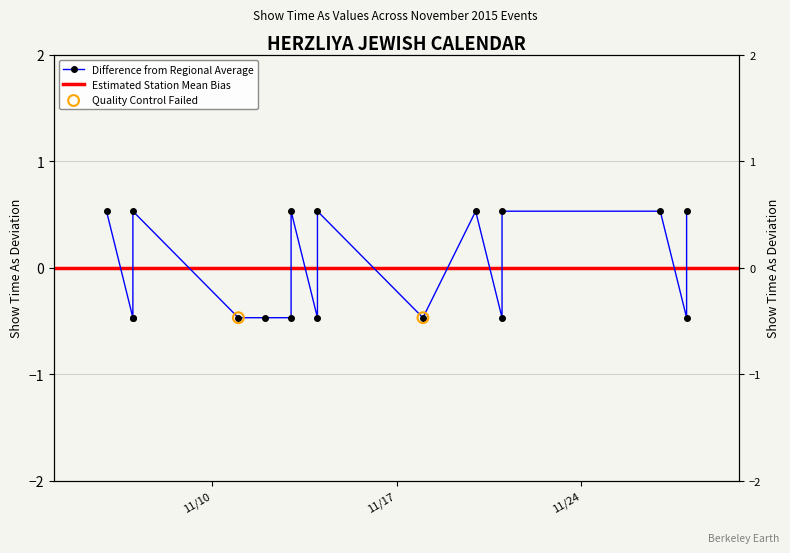

Between 11/13/2015 and 11/14/2015, which is larger?

11/14/2015